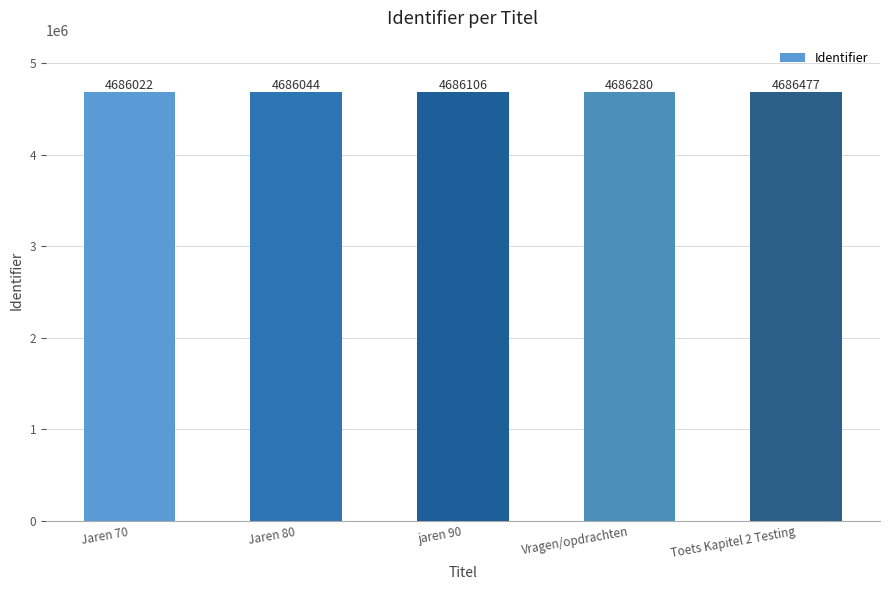

At which category does the chart reach its peak across all series?

Toets Kapitel 2 Testing